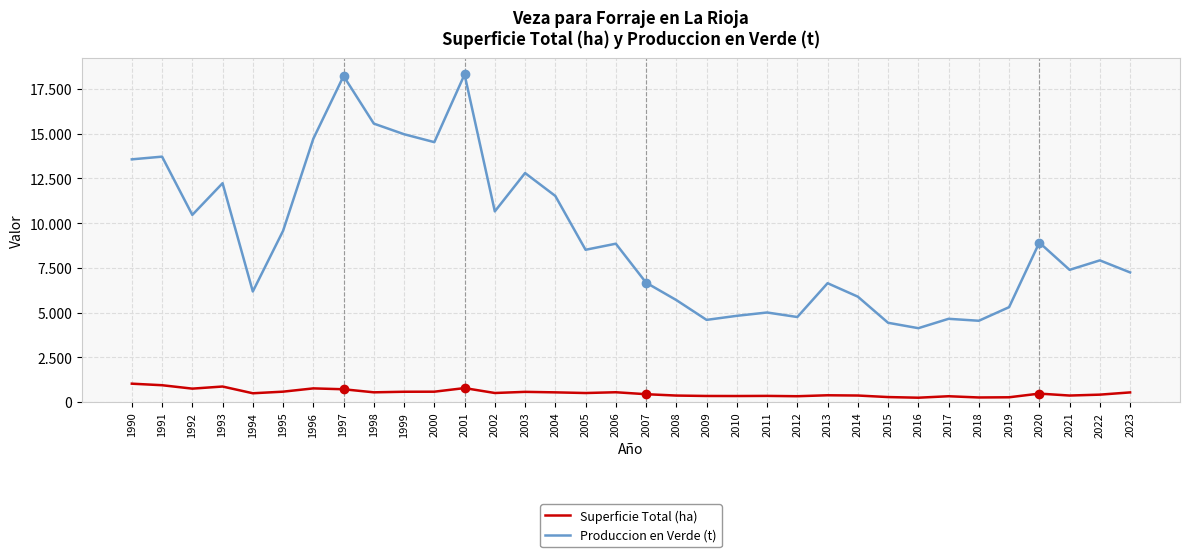

What is the value of the Superficie Total (ha) point at the 26th from the left?

276